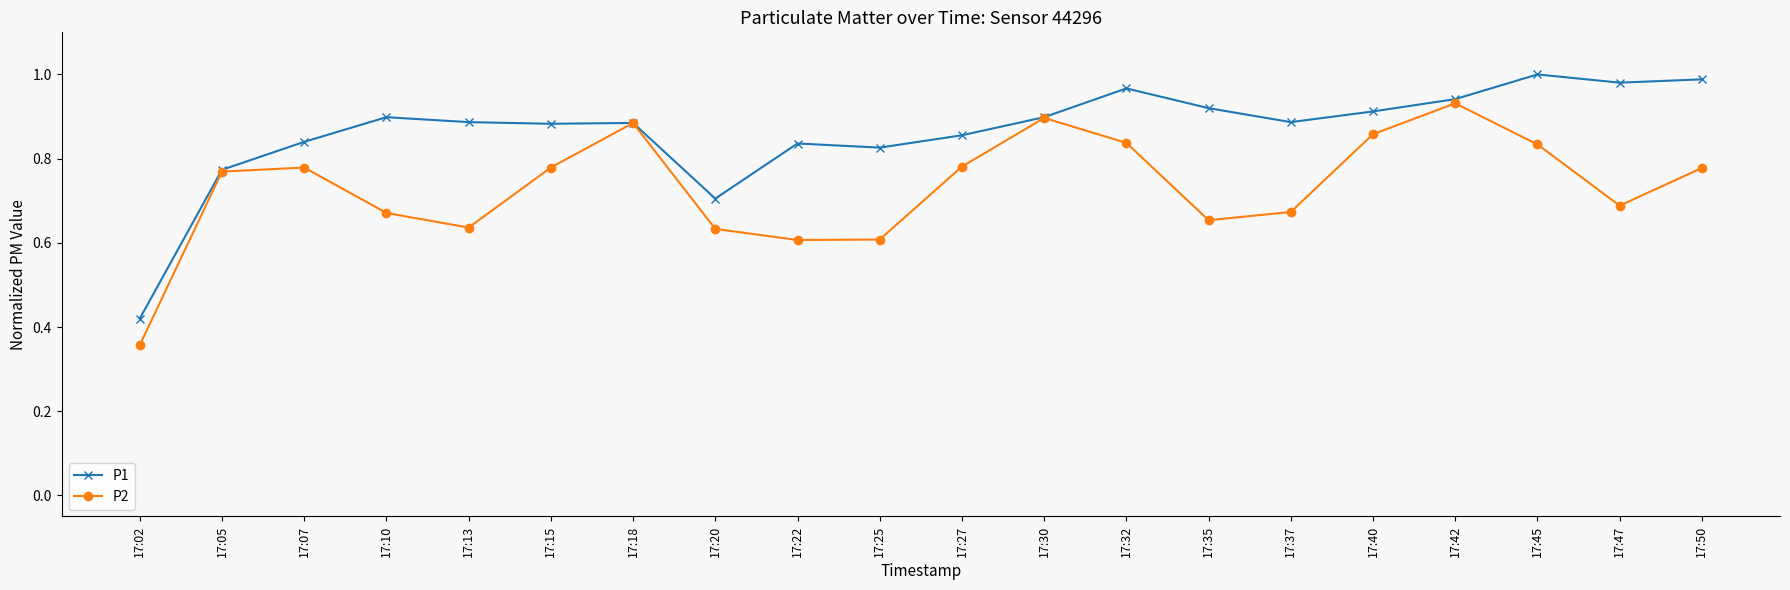

Which series has the largest total across all categories?

P1